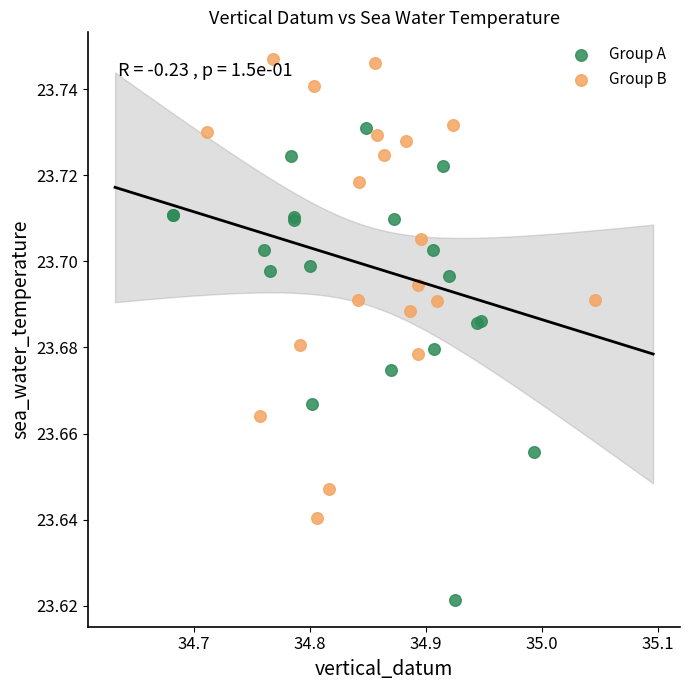

Which series reaches the maximum Y coordinate?

Group B